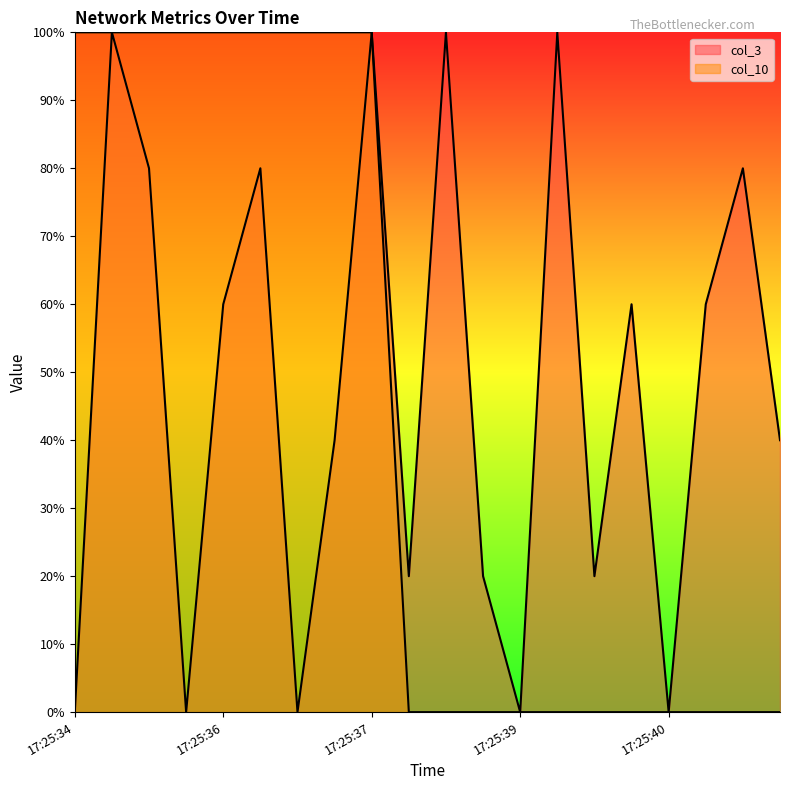

Which has a higher value, 17:25:34 or 17:25:40?

17:25:34